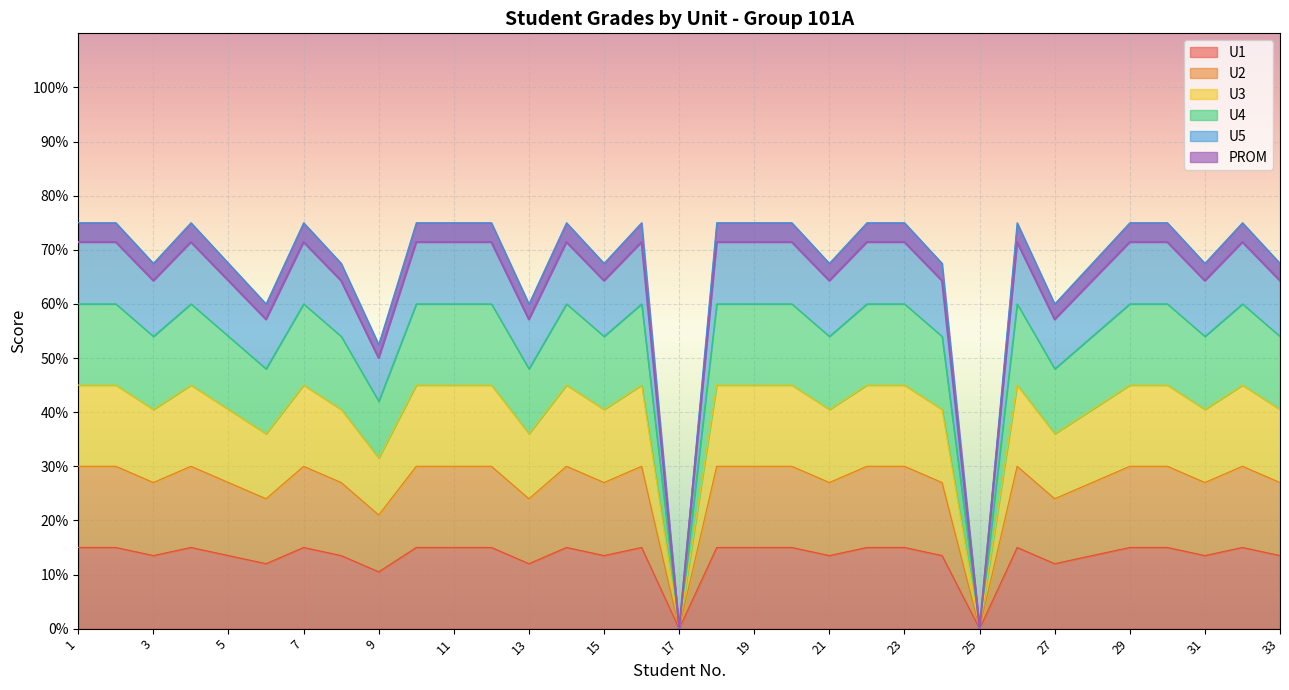

Count the number of categories in the chart.

33